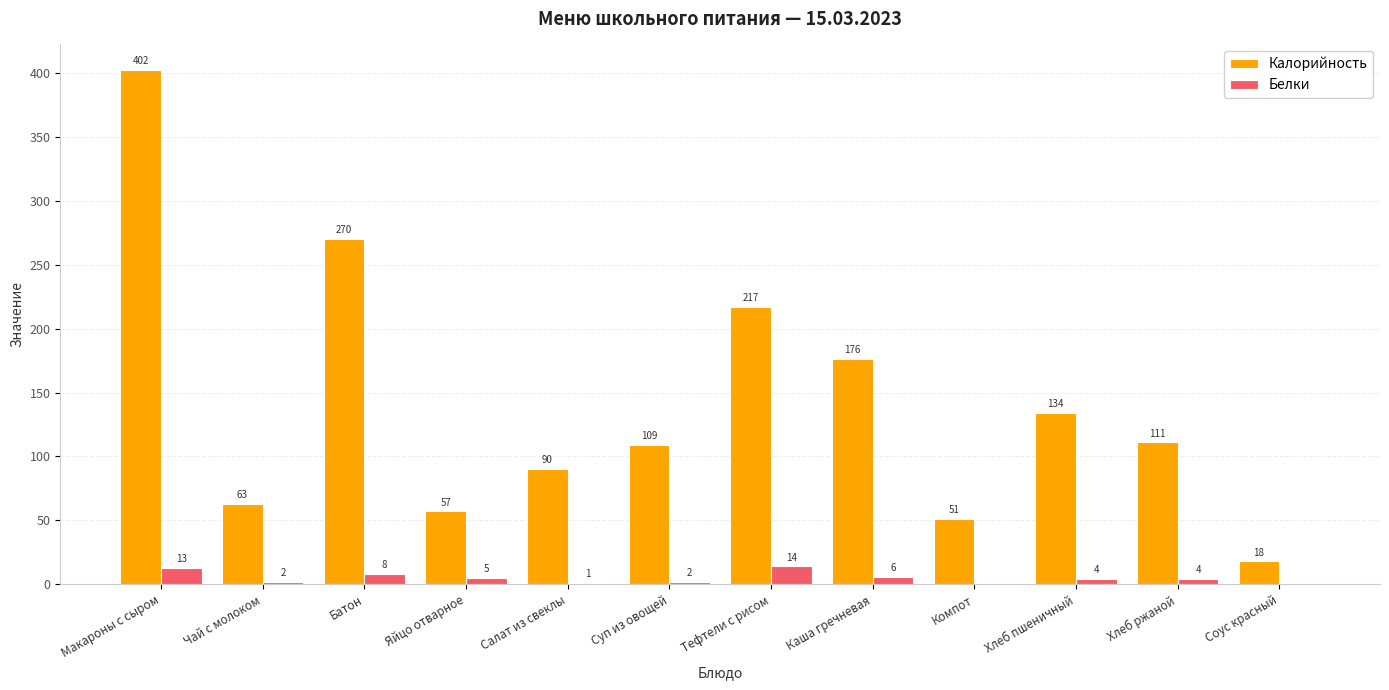

Is the value of Белки at Хлеб ржаной greater than the value of Калорийность at Чай с молоком?

No